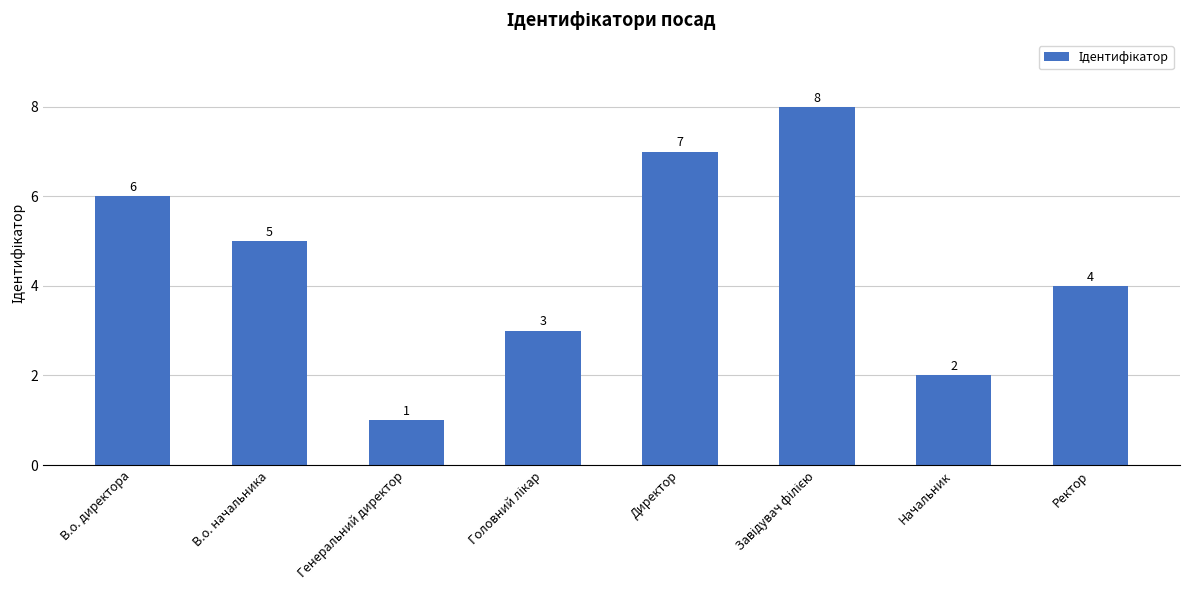

Which label corresponds to the smallest value in the chart?

Генеральний директор